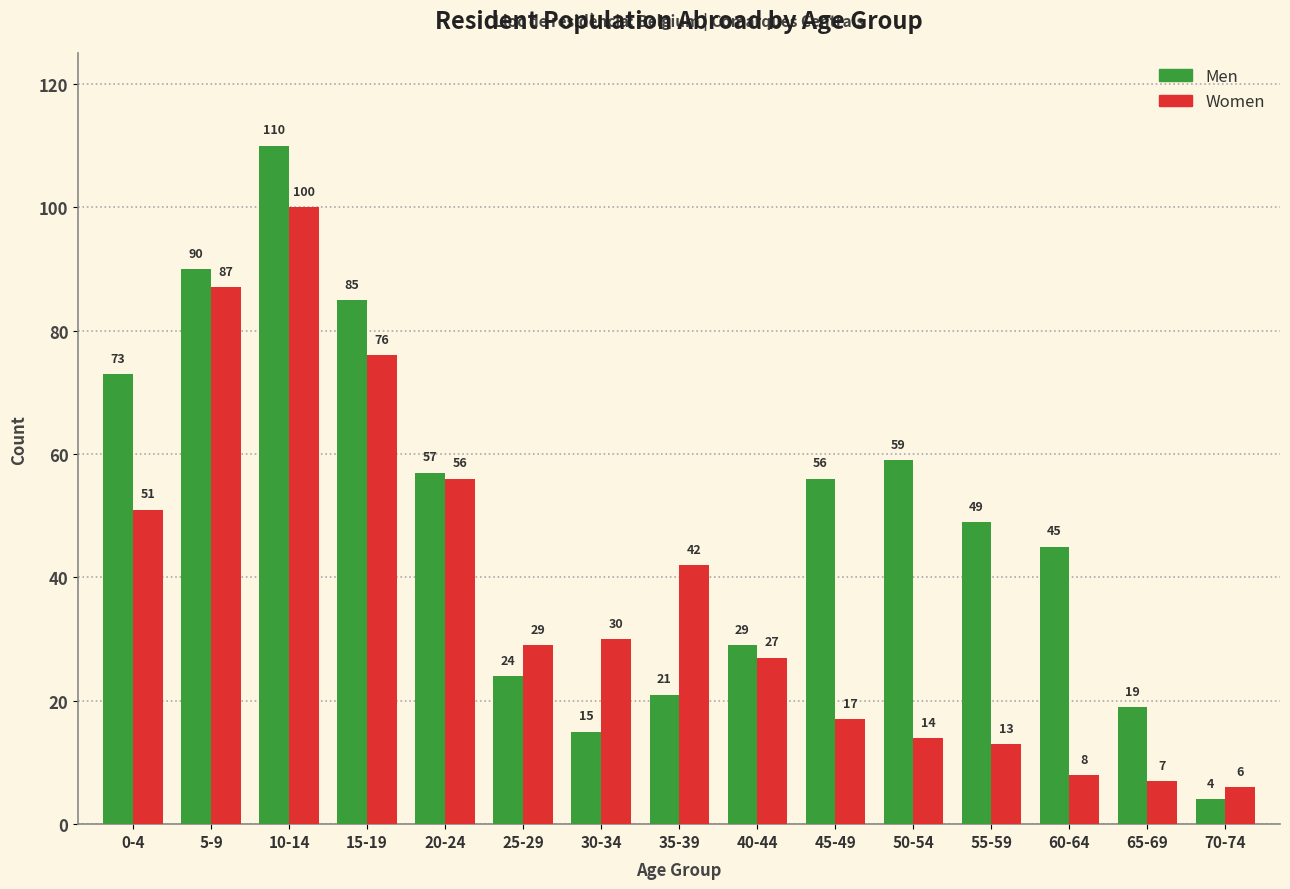

At which label does Women first exceed 29?

0-4